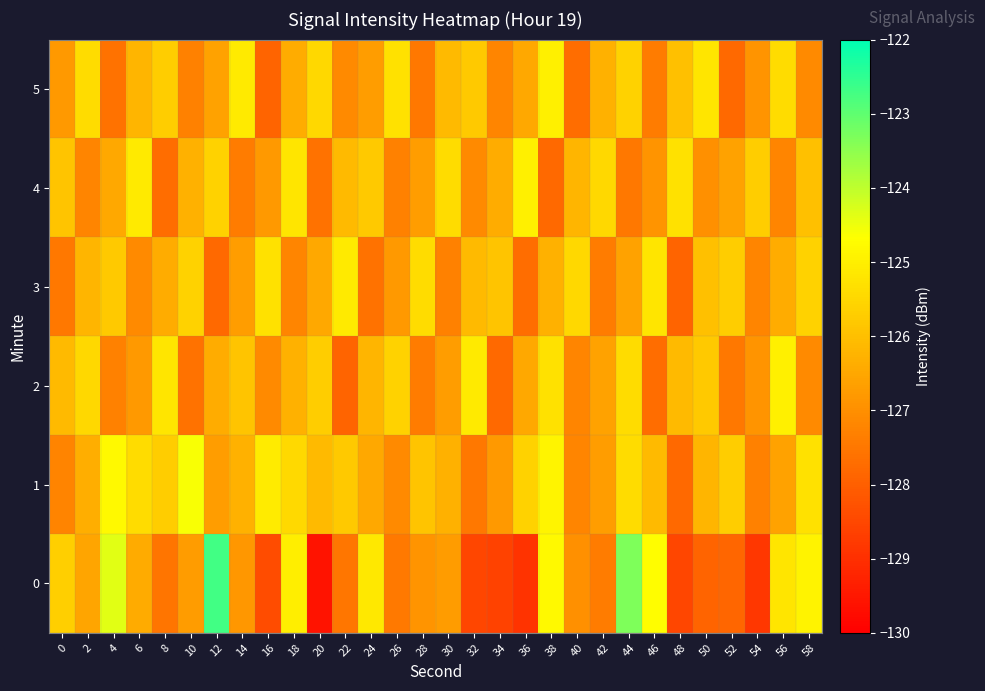

Which has a higher value, 24 or 44?

44